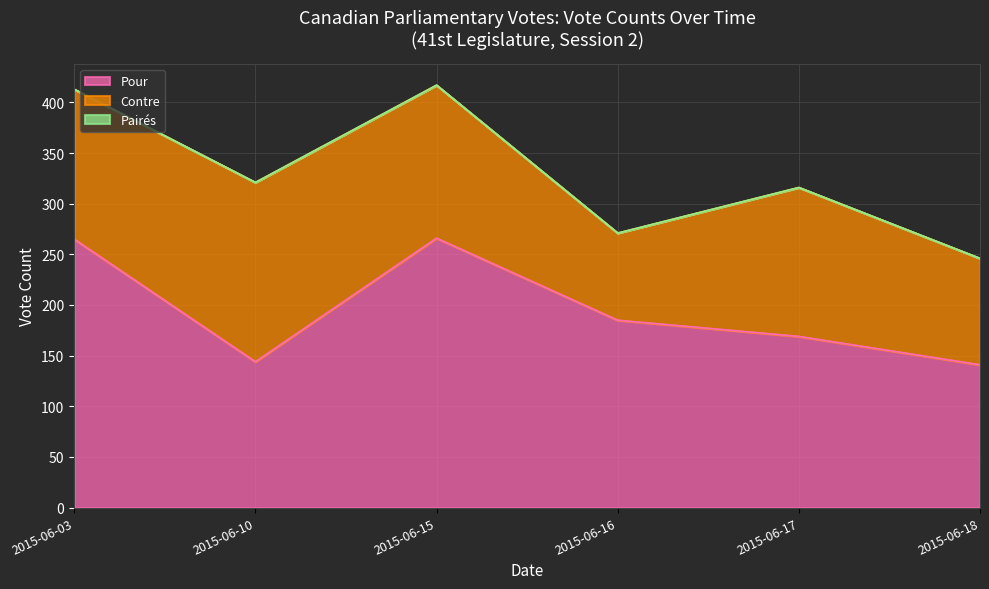

How many lines are shown in the chart?

3